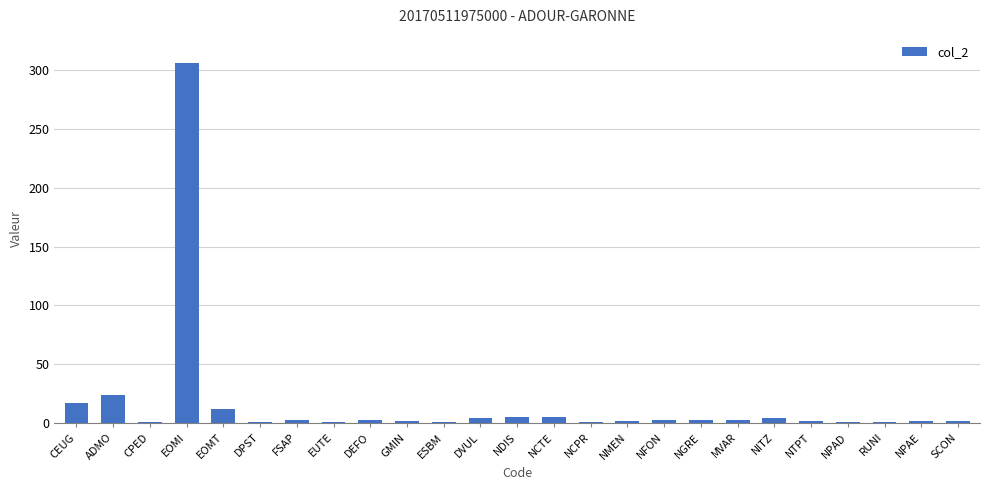

The chart shows a value of 3 at DEFO. True or false?

True